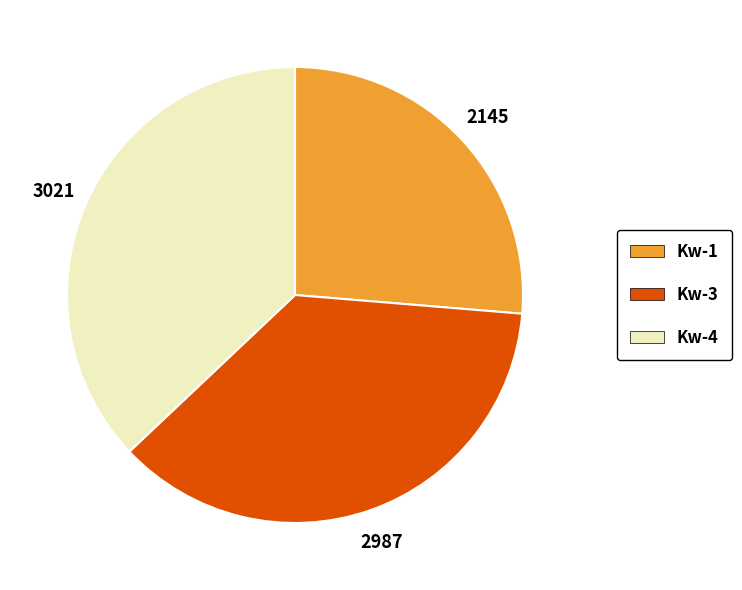

Combined, do Kw-4 and Kw-1 account for over 50%?

Yes